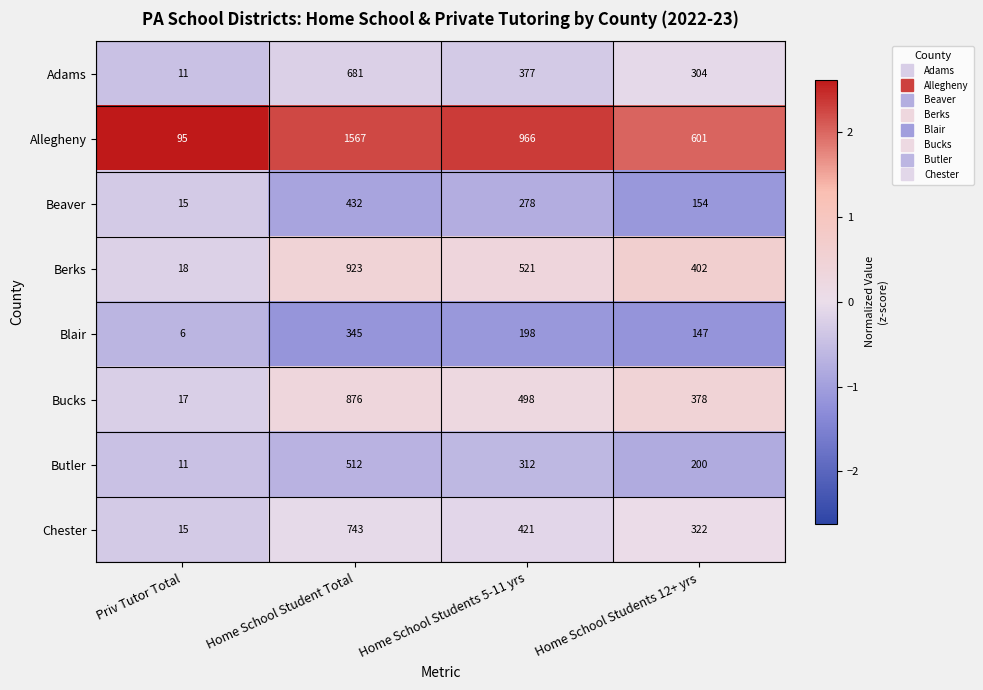

List the series in order of their peak value, highest first.

Allegheny, Berks, Bucks, Chester, Adams, Butler, Beaver, Blair